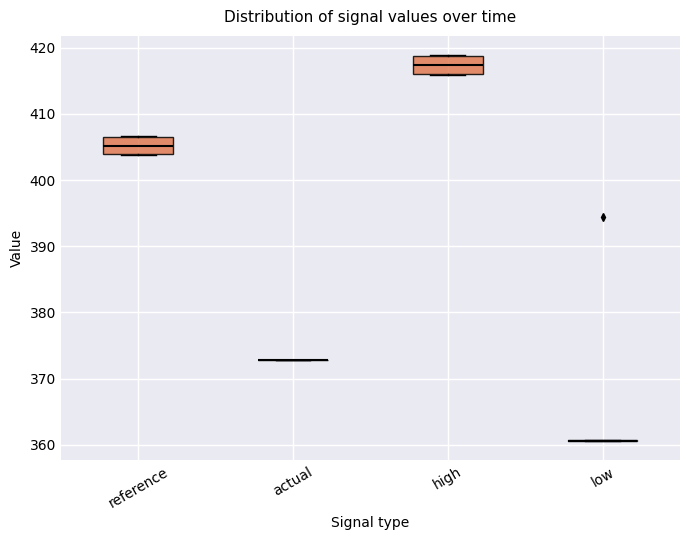

Reading left to right, read every box against the y-axis: the position of its median line, the range the box covers, and the ends of its whiskers. The values are not printed on the chart, so give them approximately, as read against the axis.

reference: median 405, box 404 to 407, whiskers 404 to 407
actual: box collapsed to a line at 373, whiskers 373 to 373
high: median 417, box 416 to 419, whiskers 416 to 419
low: box collapsed to a line at 361, whiskers 361 to 361